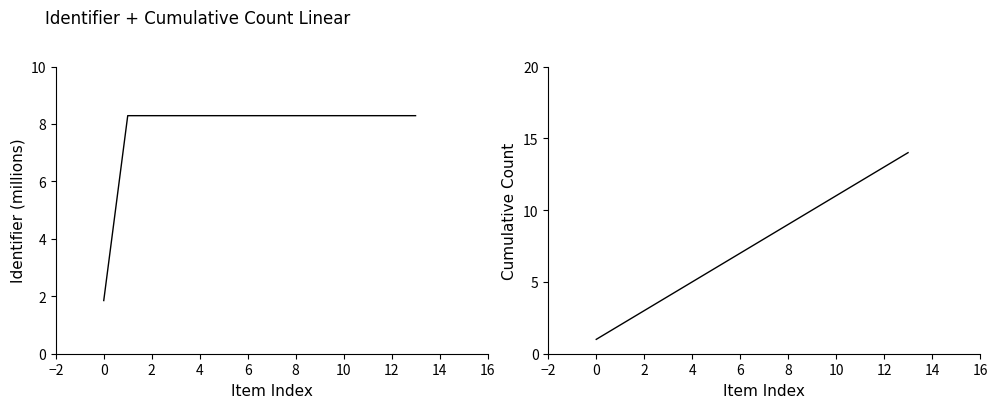

Is it true that Cumulative Count equals 16.5 at 11?

False